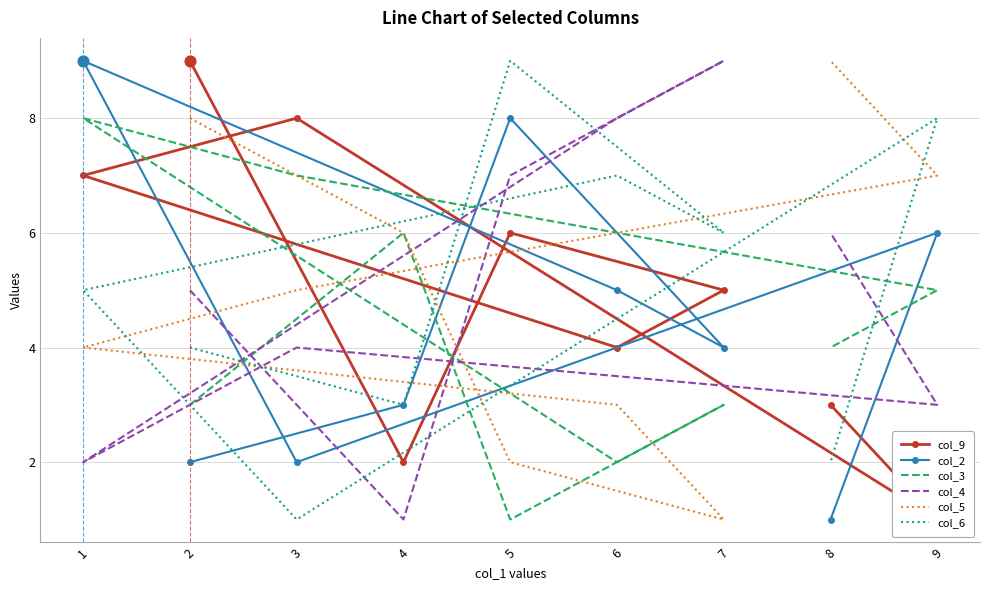

Which series has the widest spread of Y values?

col_9